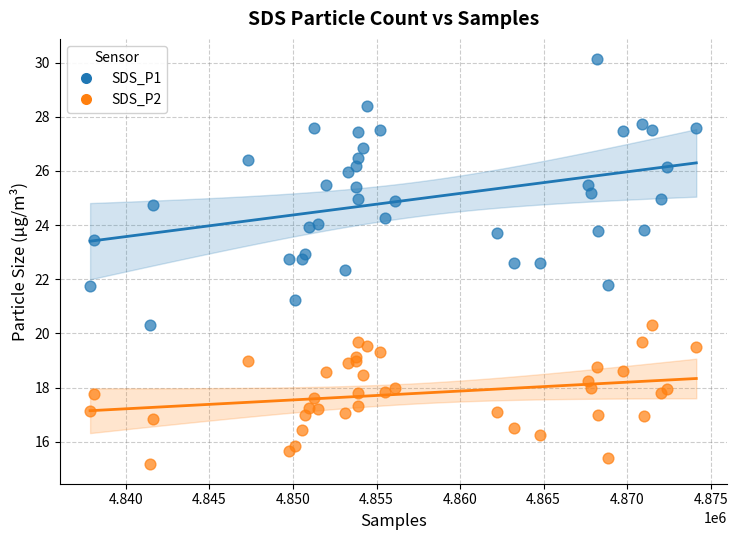

Which series reaches the maximum Y coordinate?

SDS_P1